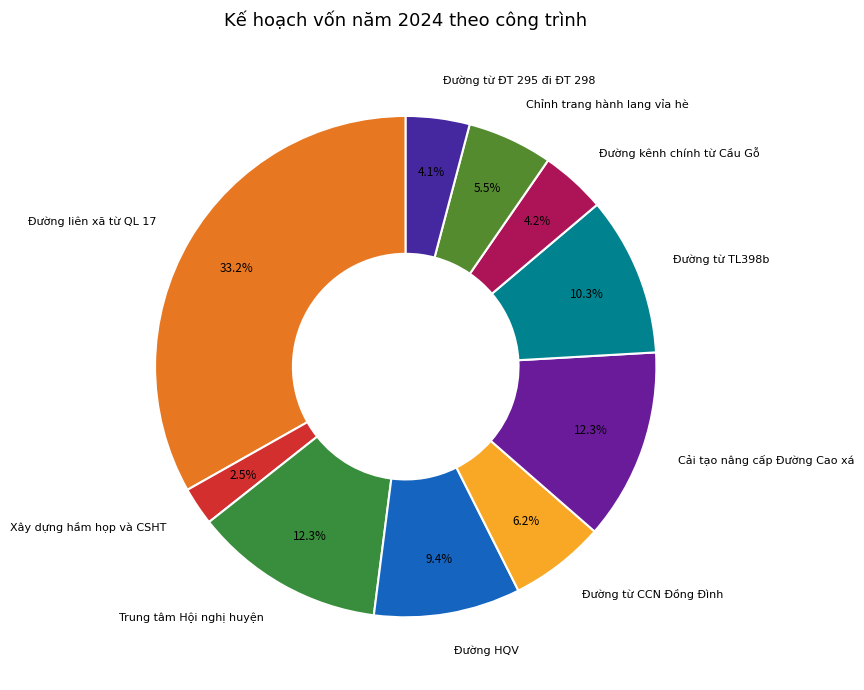

How many slices are in this pie chart?

10